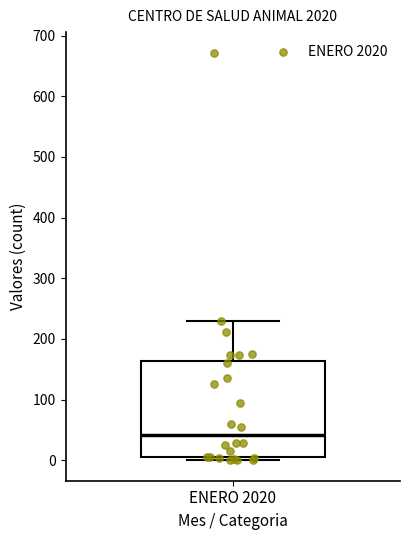

Where does the median line of the box for ENERO 2020 sit on the y-axis? The values are not printed on the chart, so give them approximately, as read against the axis.

40